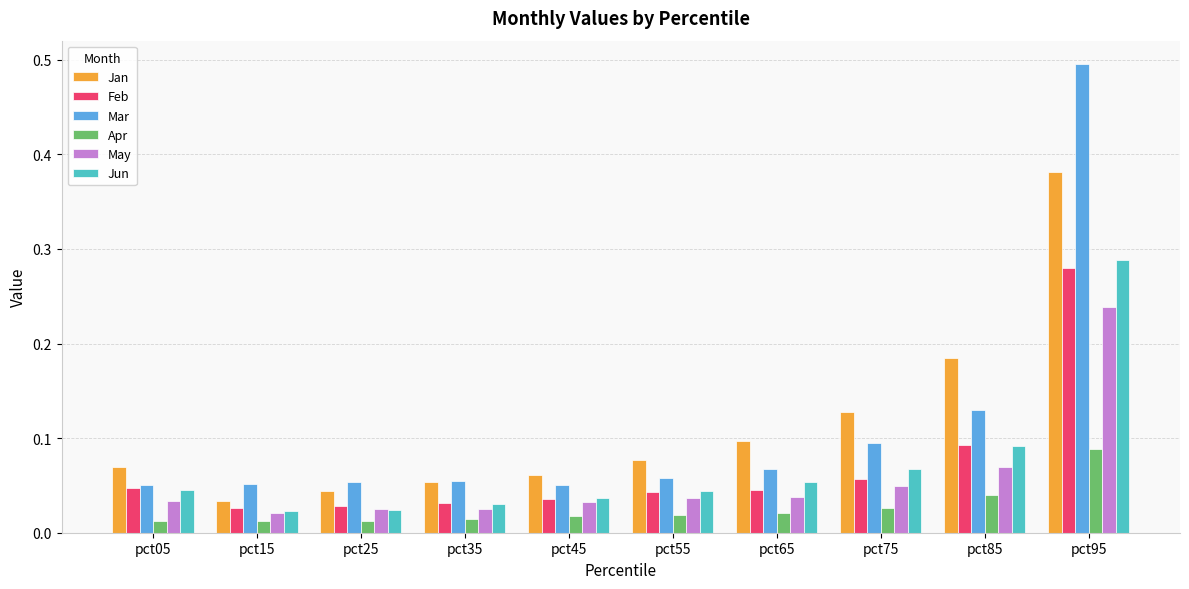

Rank the series by their maximum value, from lowest to highest.

Apr, May, Feb, Jun, Jan, Mar